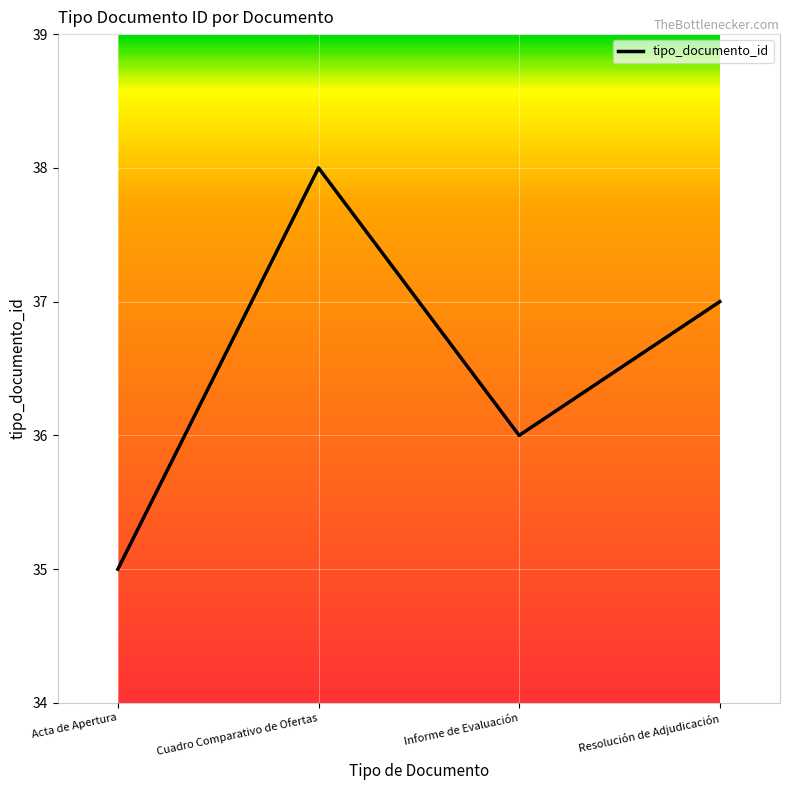

What is the difference between the second highest and minimum values?

2